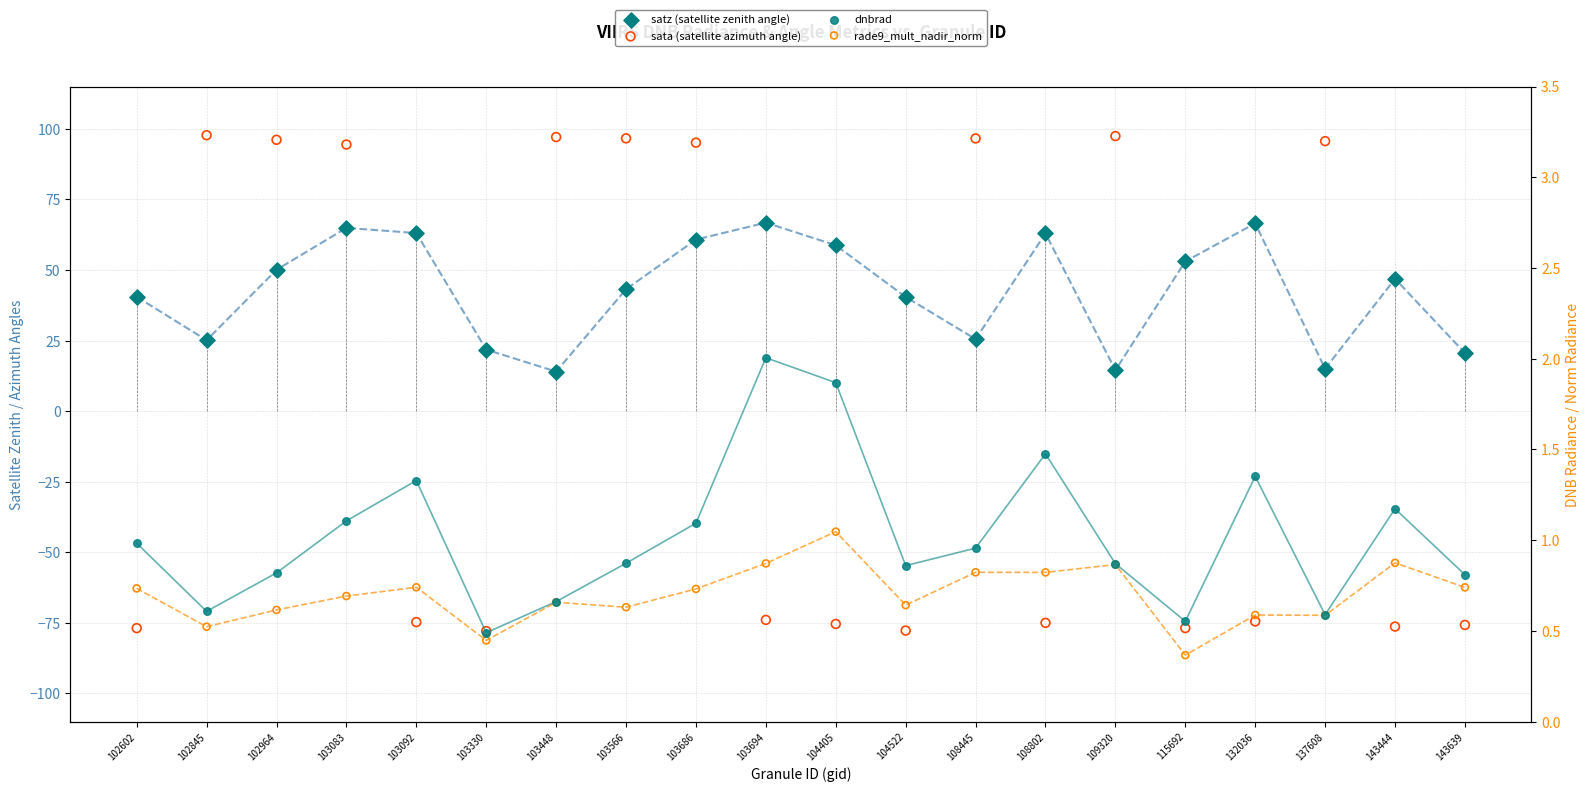

At how many categories does at least one series exceed -49?

20